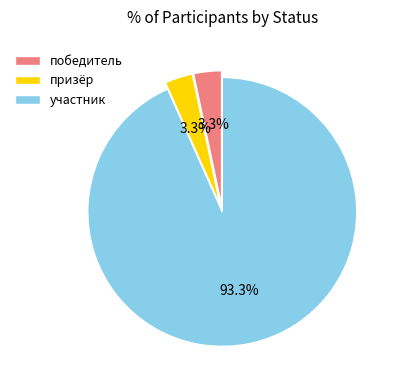

Combined, do призёр and участник account for over 50%?

Yes